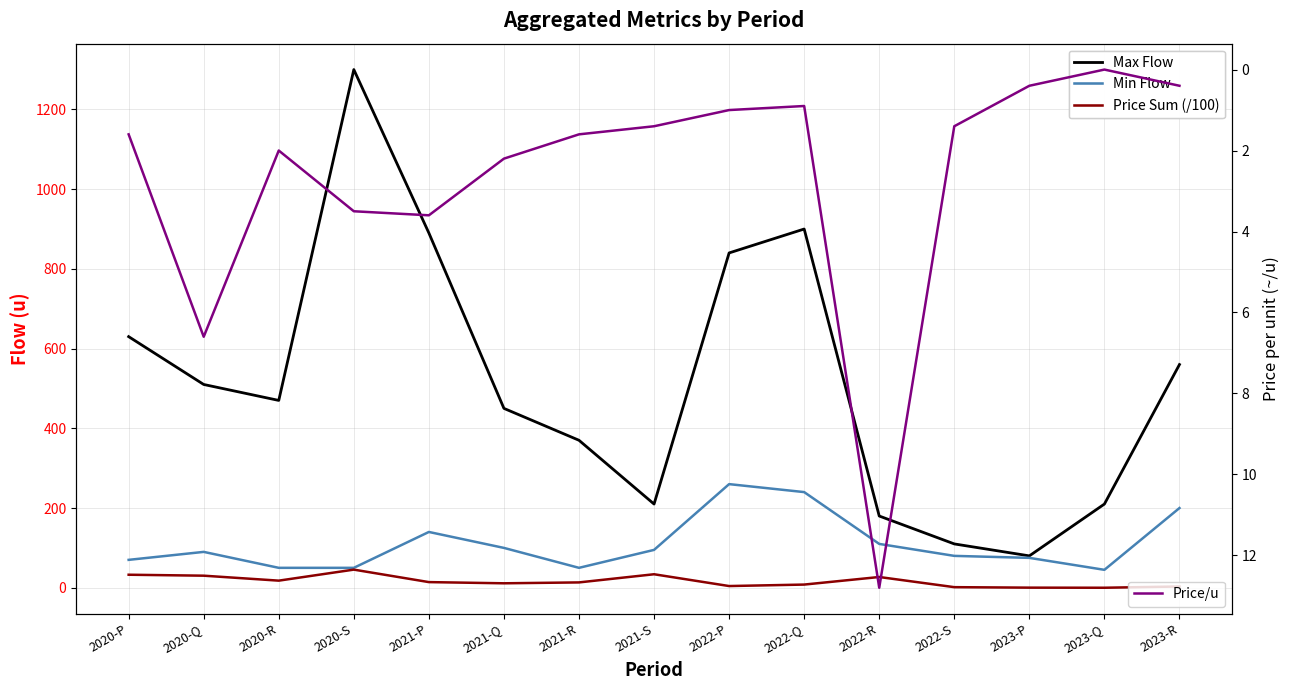

What is the total value across all series at 2021-R?

435.0